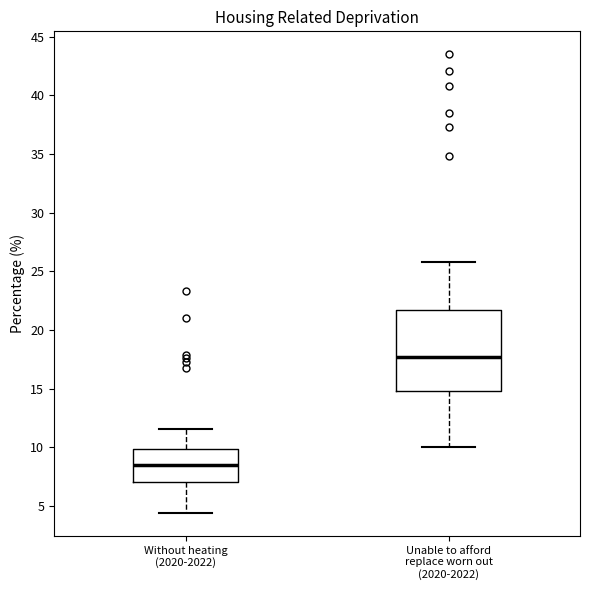

Which box has the highest median line?

Unable to afford replace worn out (2020-2022)